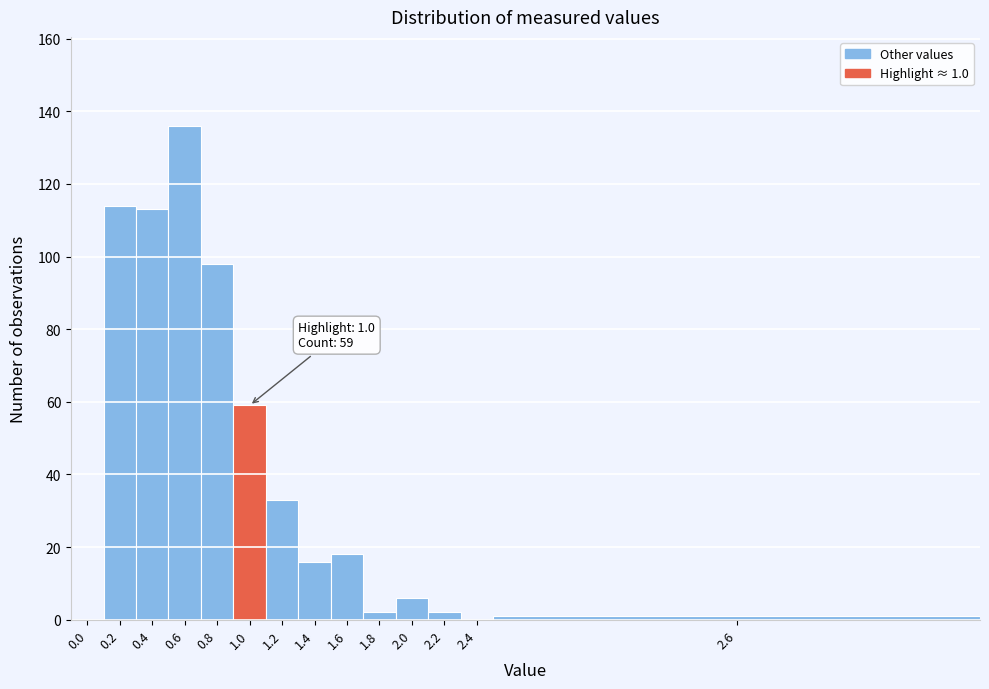

Reading left to right, what are all the values shown in this chart?

0.0=0	0.2=114	0.4=113	0.6=136	0.8=98	1.0=59	1.2=33	1.4=16	1.6=18	1.8=2	2.0=6	2.2=2	2.4=0	2.6=1